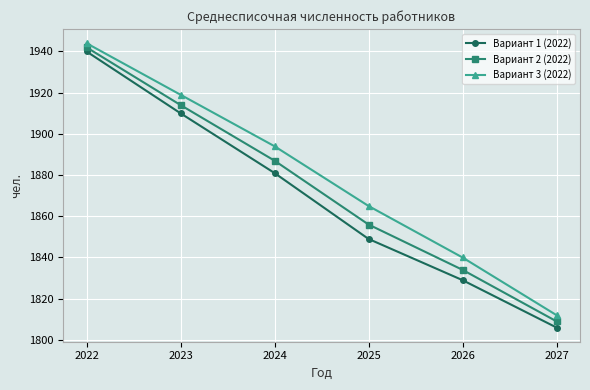

Reading left to right, transcribe all the data shown in this chart.

Вариант 1 (2022): 2022=1940	2023=1910	2024=1881	2025=1849	2026=1829	2027=1806
Вариант 2 (2022): 2022=1942	2023=1914	2024=1887	2025=1856	2026=1834	2027=1809
Вариант 3 (2022): 2022=1944	2023=1919	2024=1894	2025=1865	2026=1840	2027=1812